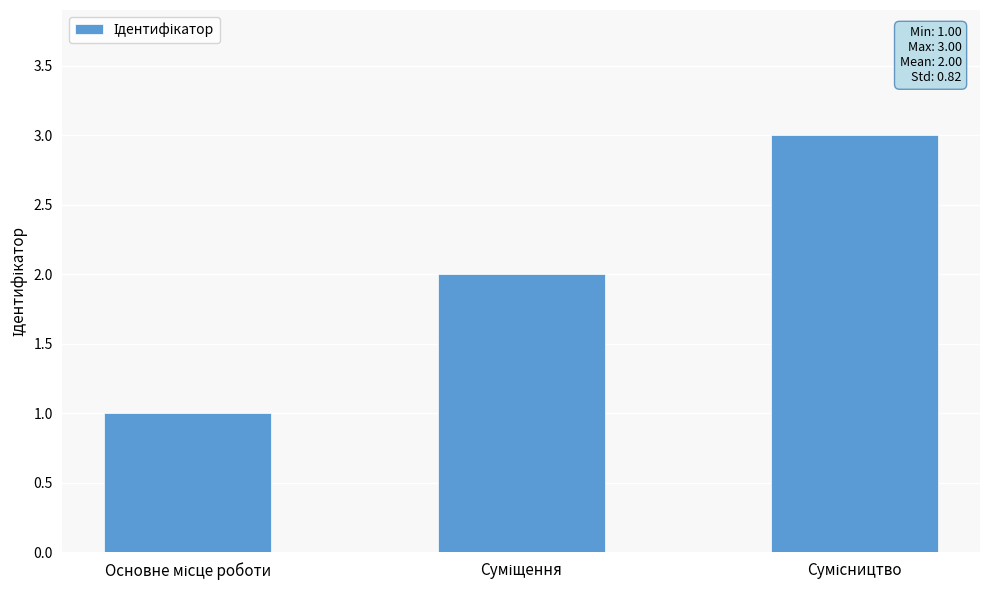

What is the maximum value shown in the chart?

3